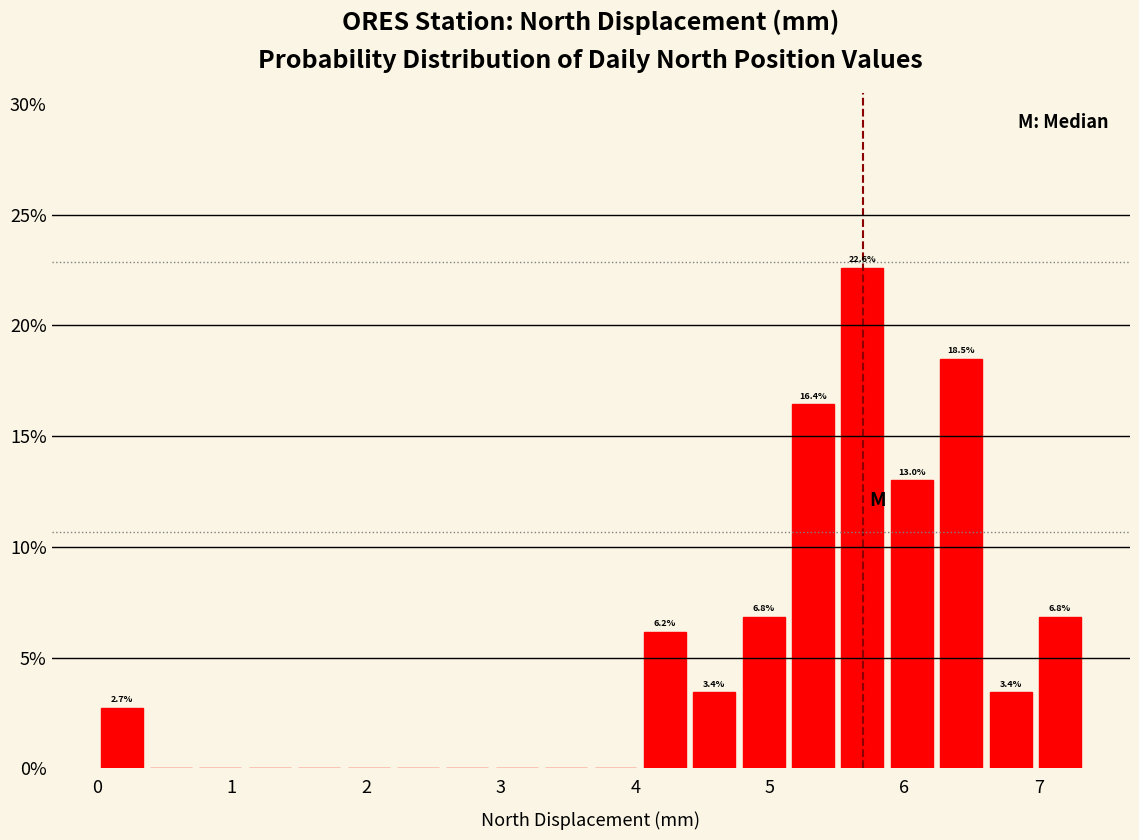

Read against the x-axis, roughly where is the centre of the tallest bar?

5.7